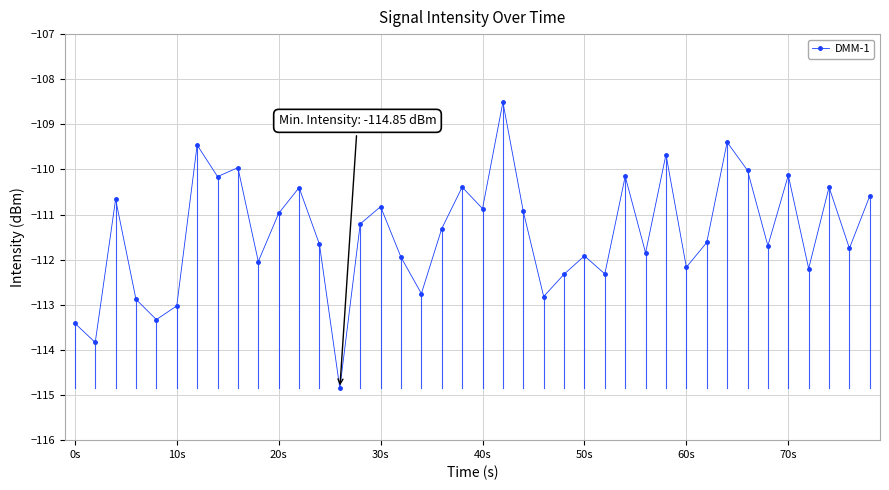

What is the value of the 20th point from the left?

-110.4